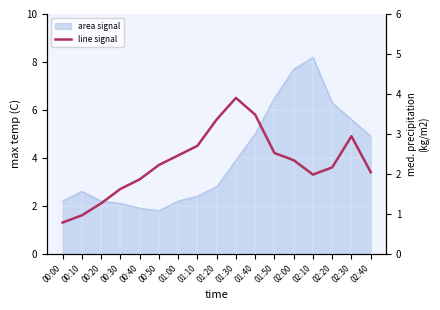

At which category does the chart reach its peak across all series?

01:30